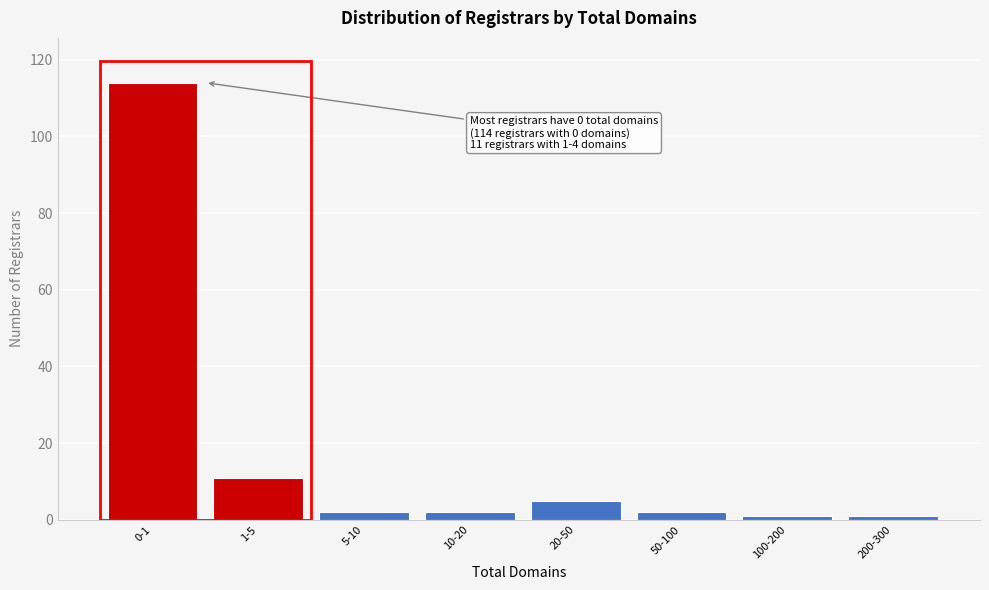

Reading right to left, what are all the values shown in this chart?

1	1	2	5	2	2	11	114